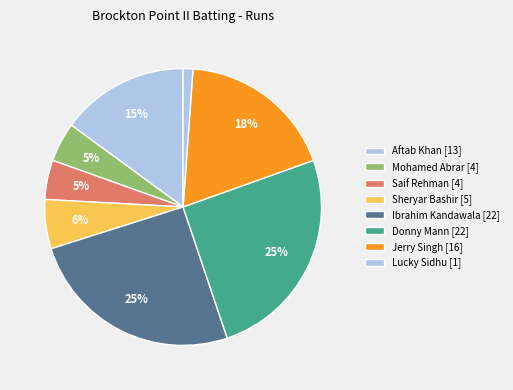

How many segments does this pie chart have?

8